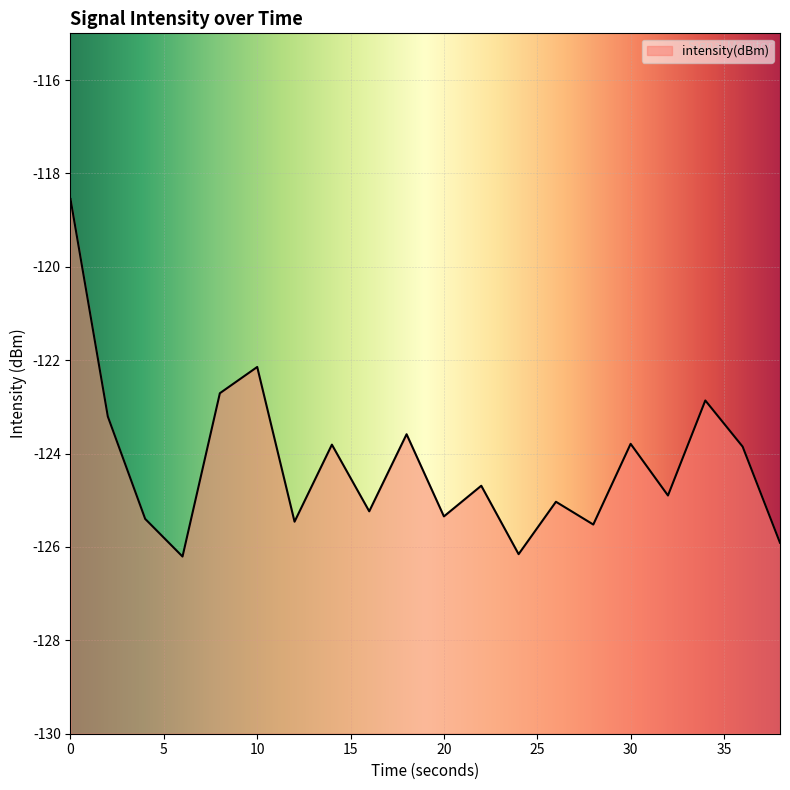

Where is the first local maximum?

10